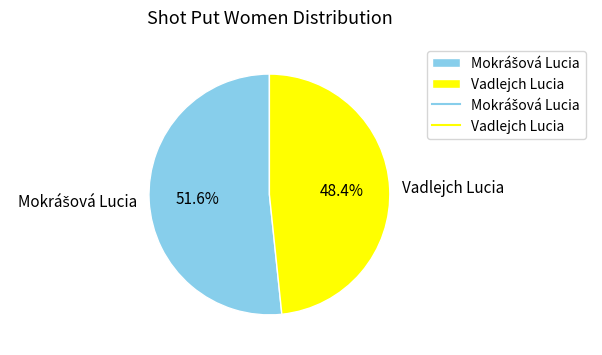

Is there a majority slice in this chart?

Yes